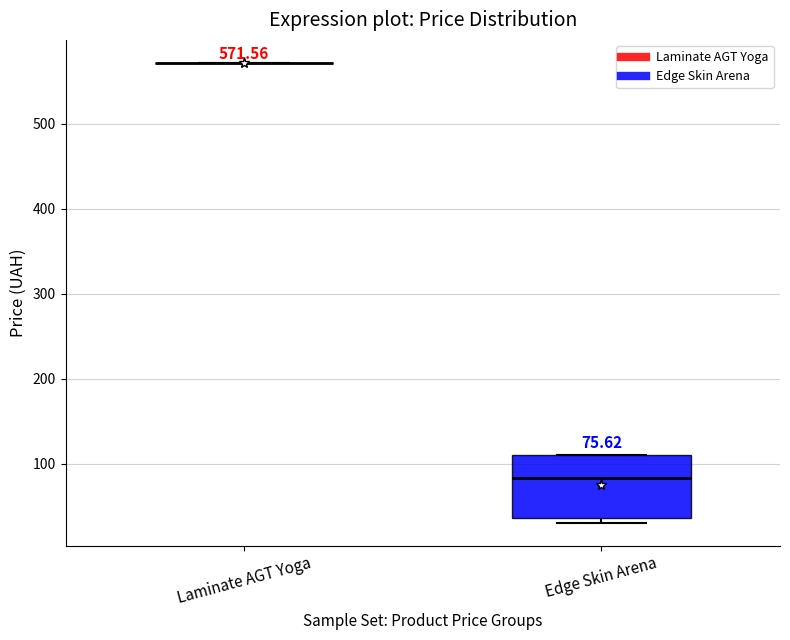

Comparing the boxes themselves (not the whiskers), which one is the tallest?

Edge Skin Arena